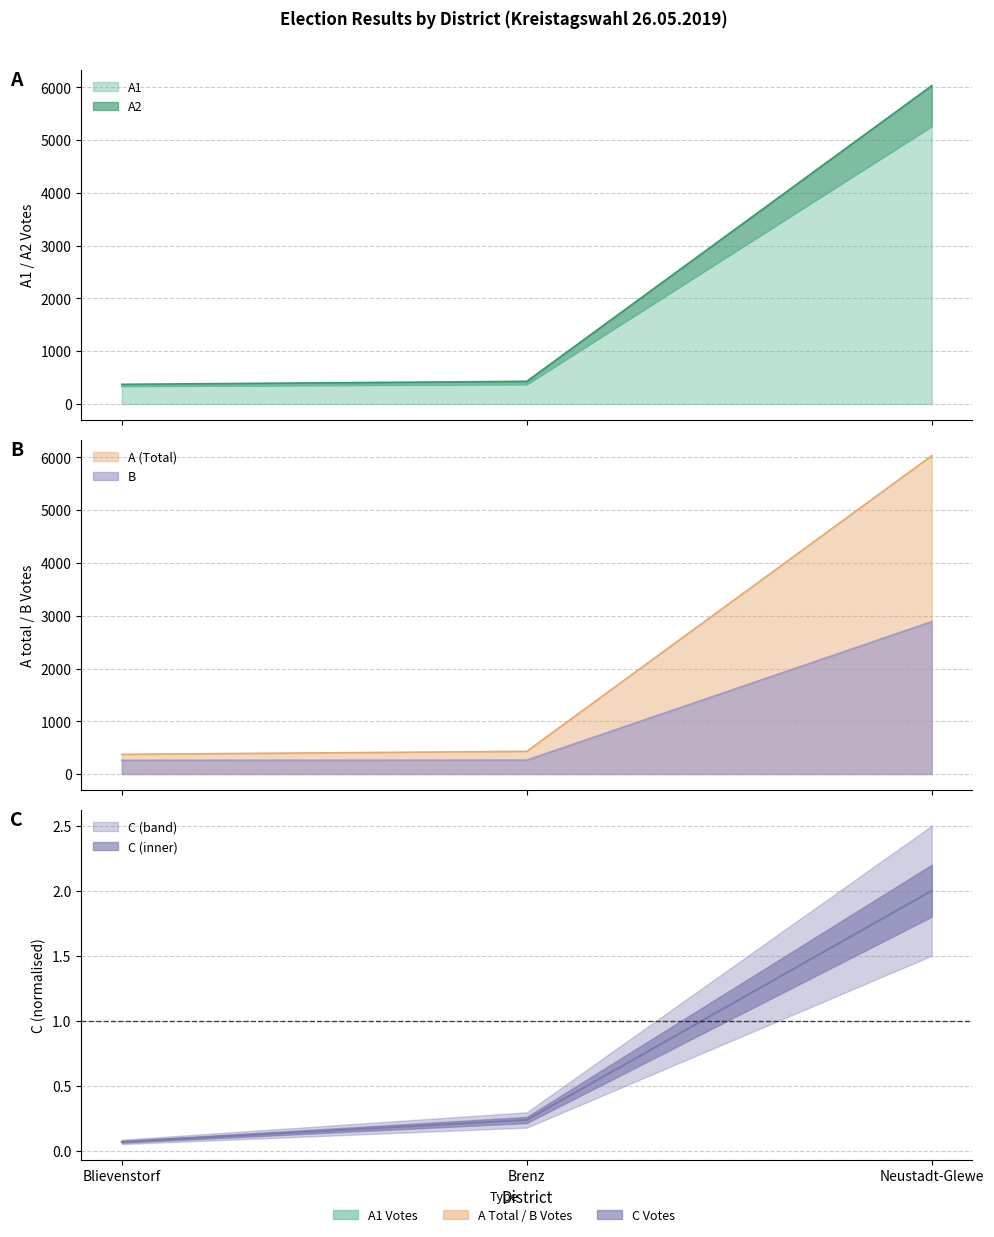

What is the label of the 1st point from the left?

Blievenstorf